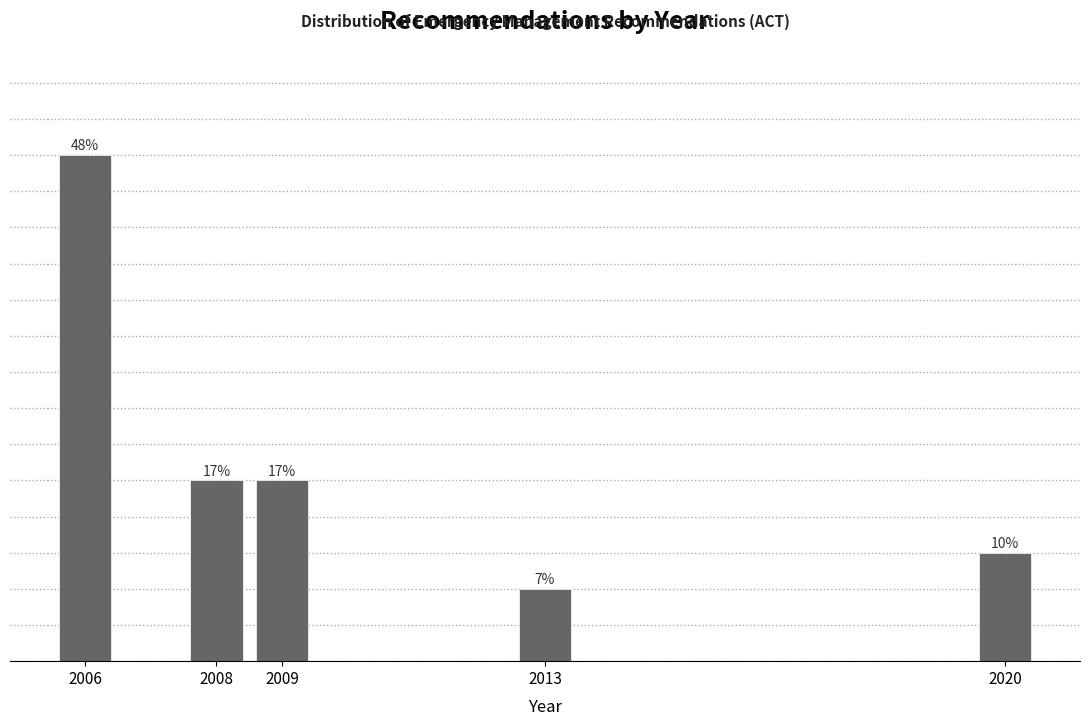

Does the chart contain any negative values?

No